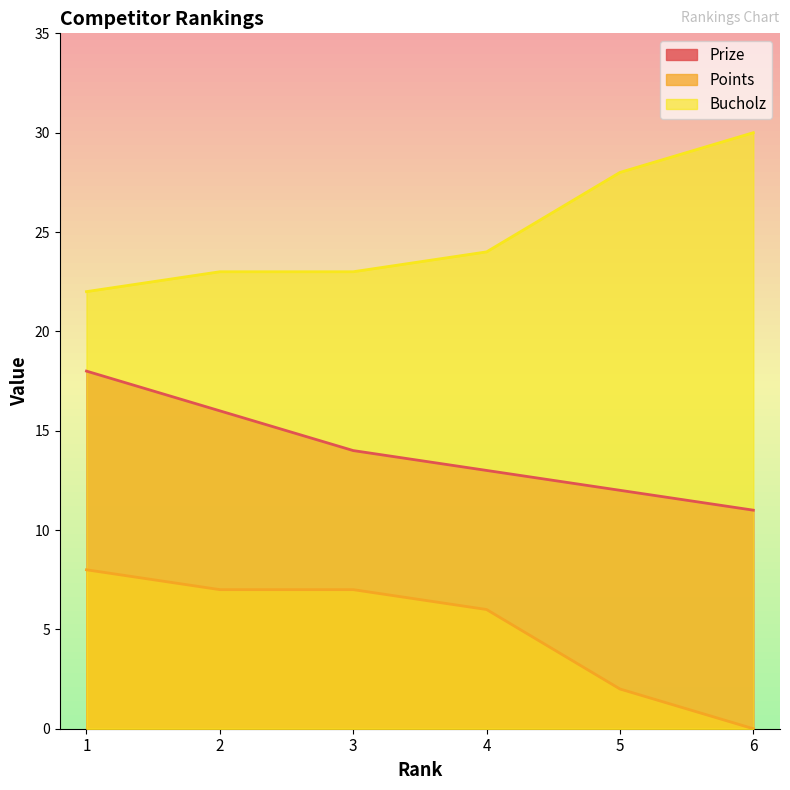

Reading left to right, extract all data points from this chart.

Prize: 1=18	2=16	3=14	4=13	5=12	6=11
Points: 1=8	2=7	3=7	4=6	5=2	6=0
Bucholz: 1=22	2=23	3=23	4=24	5=28	6=30